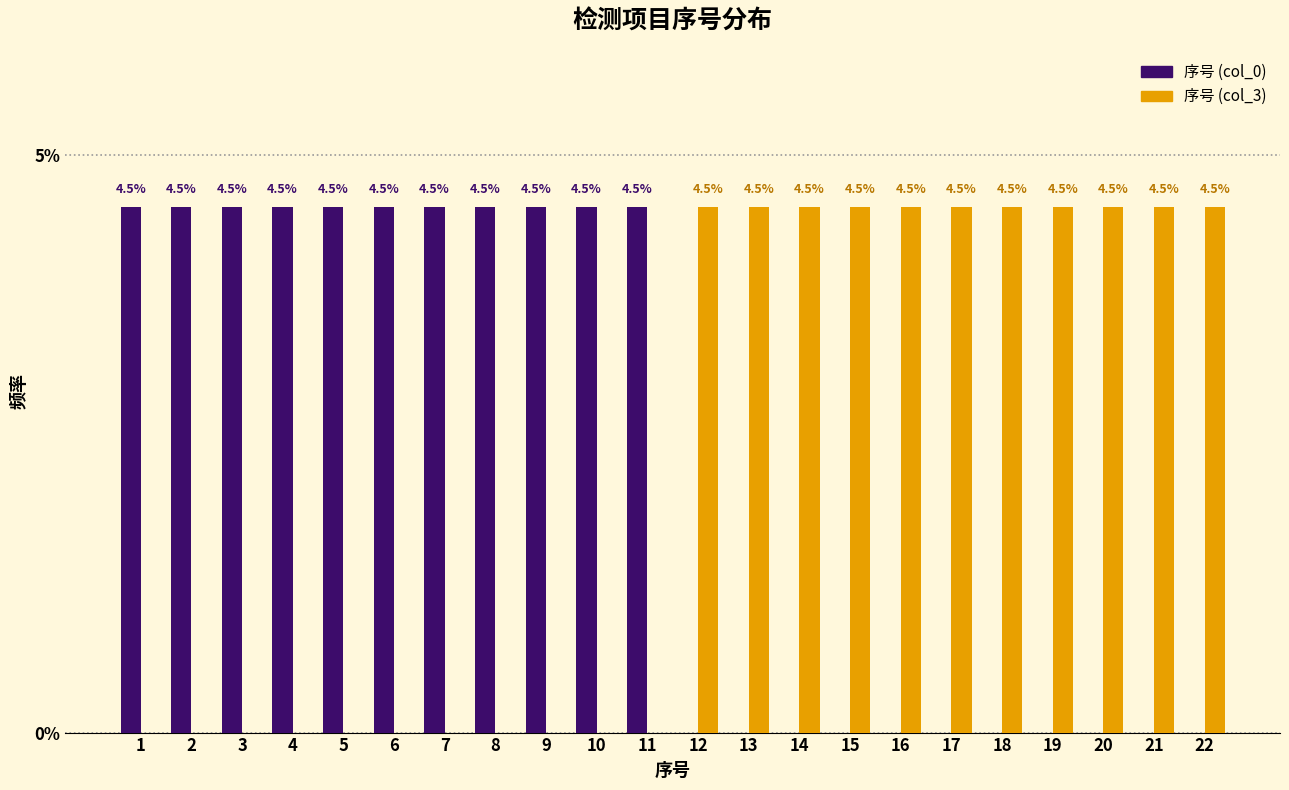

Reading right to left, what are all the values shown in this chart?

序号 (col_0): 22=0.0	21=0.0	20=0.0	19=0.0	18=0.0	17=0.0	16=0.0	15=0.0	14=0.0	13=0.0	12=0.0	11=4.5	10=4.5	9=4.5	8=4.5	7=4.5	6=4.5	5=4.5	4=4.5	3=4.5	2=4.5	1=4.5
序号 (col_3): 22=4.5	21=4.5	20=4.5	19=4.5	18=4.5	17=4.5	16=4.5	15=4.5	14=4.5	13=4.5	12=4.5	11=0.0	10=0.0	9=0.0	8=0.0	7=0.0	6=0.0	5=0.0	4=0.0	3=0.0	2=0.0	1=0.0